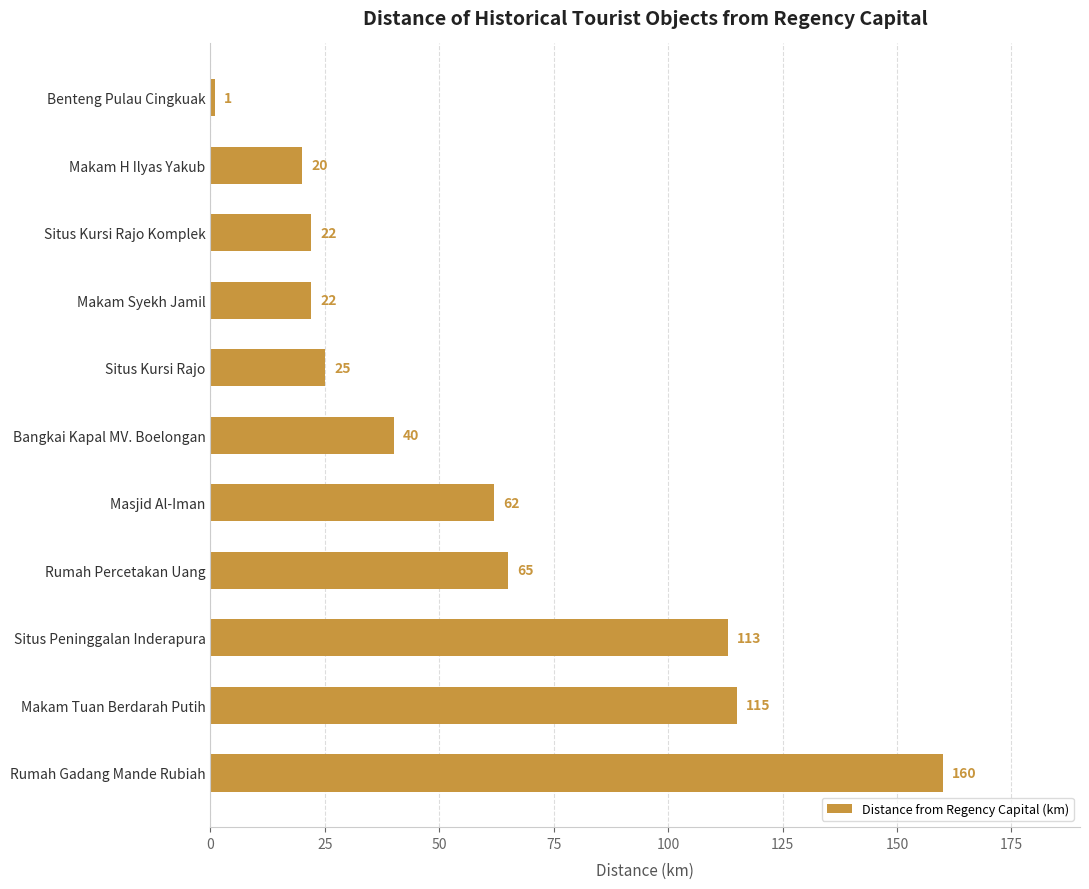

What is the sum of all values?

645